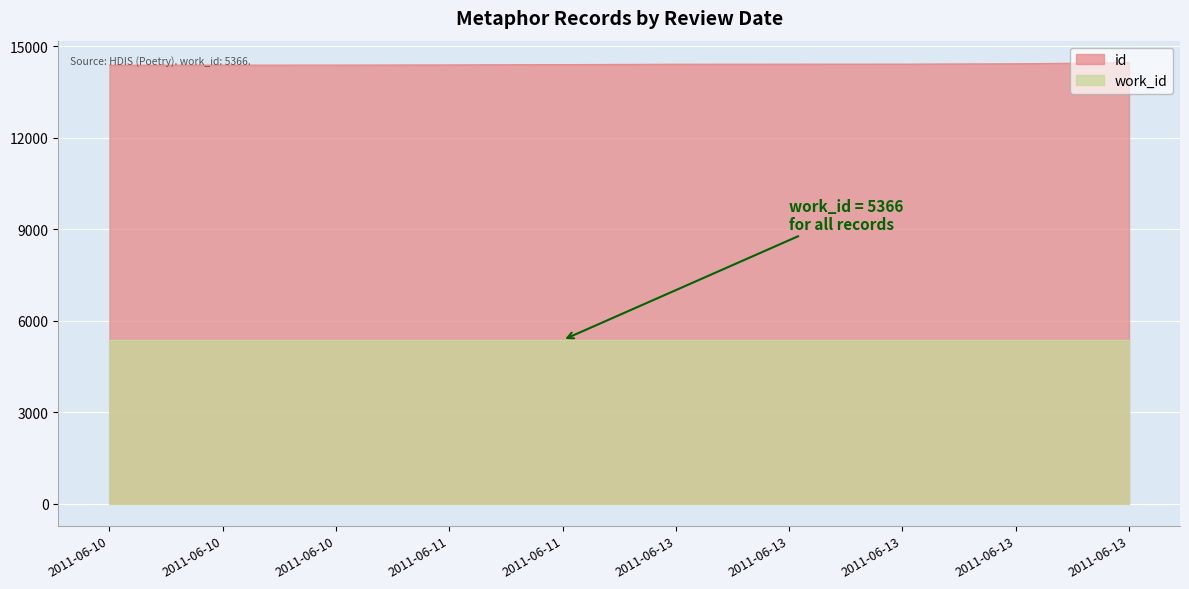

How many series are shown in this chart?

2